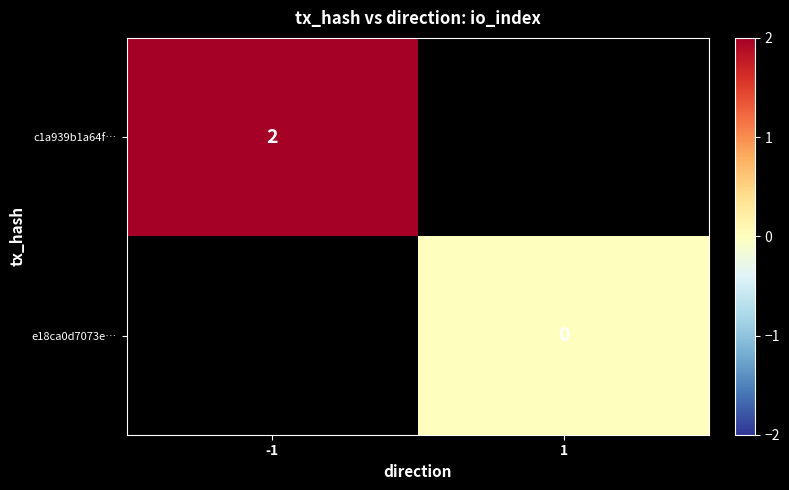

Is it true that c1a939b1a64f… equals 1 at -1?

False